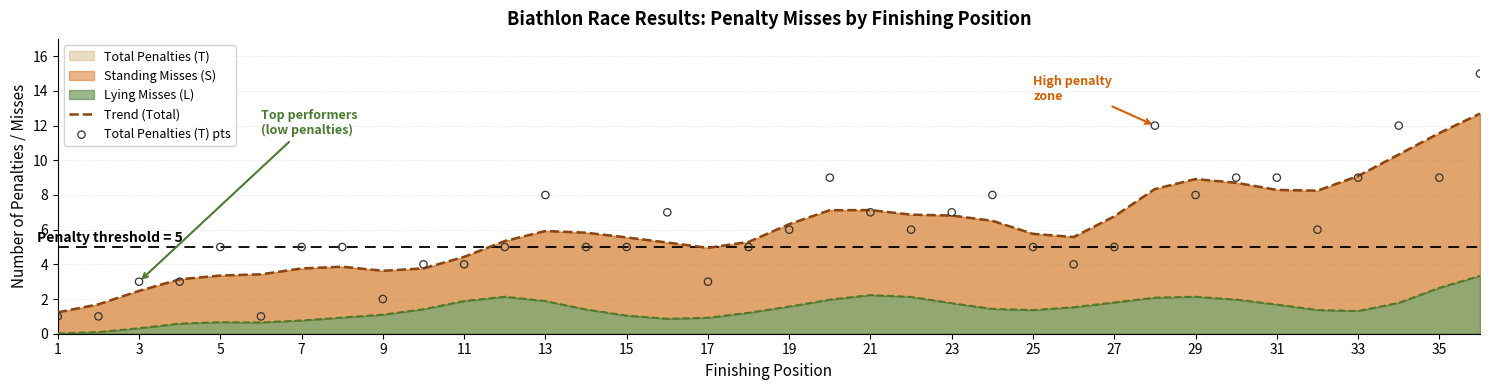

At how many categories does at least one series exceed 7?

13